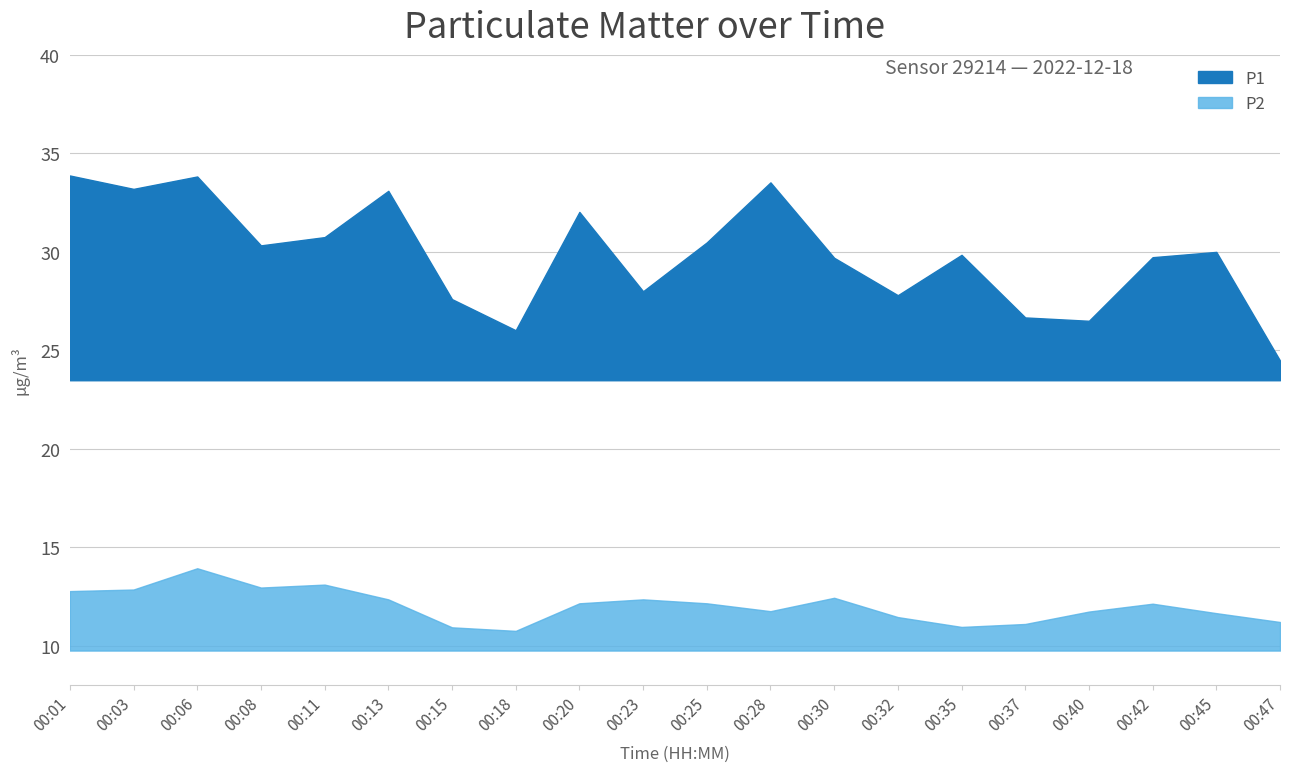

True or false: P1 and P2 cross at least once.

False